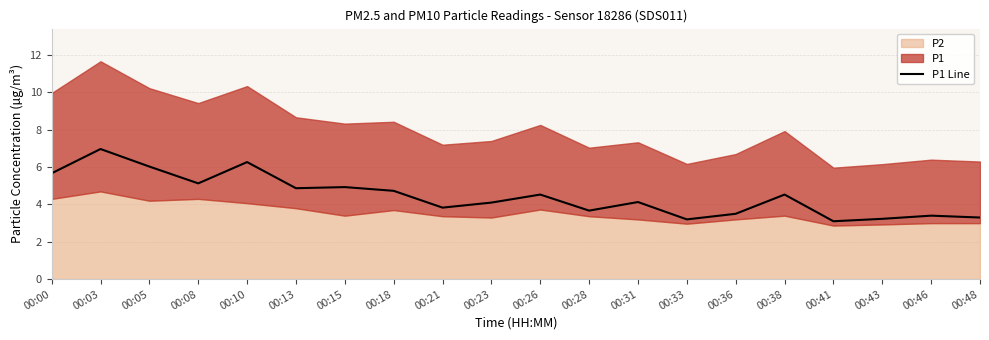

What is the maximum value shown in the chart?

7.0